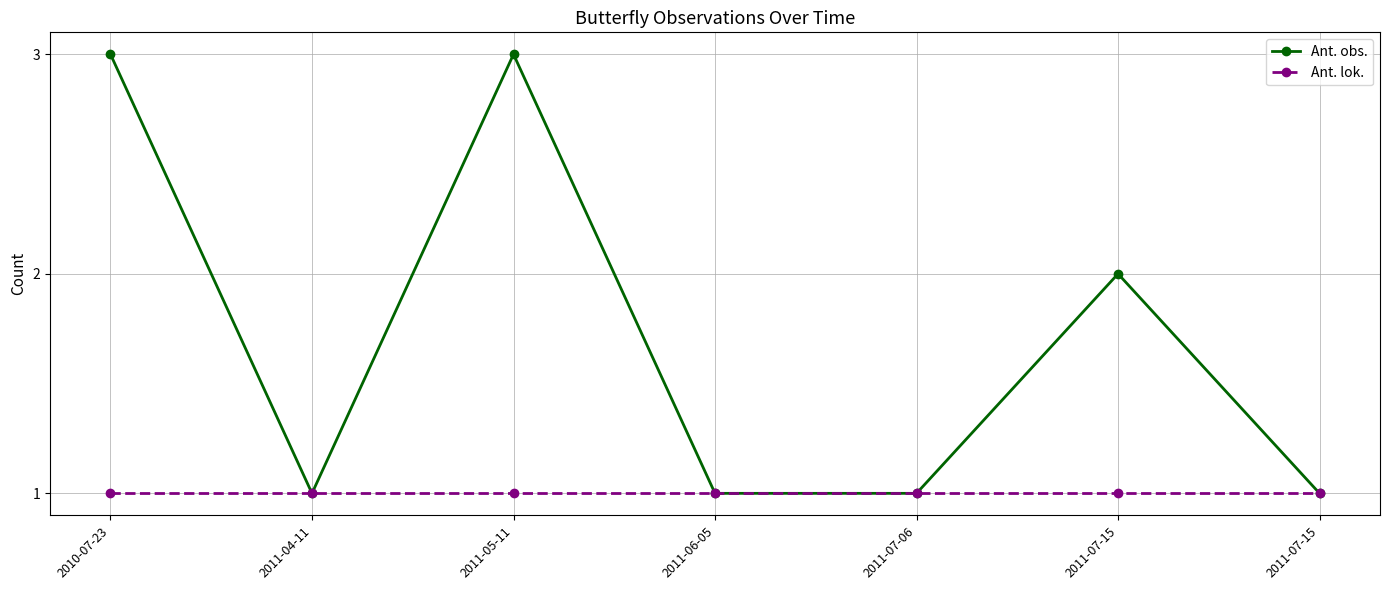

Is this an area chart (filled region under the line)?

No